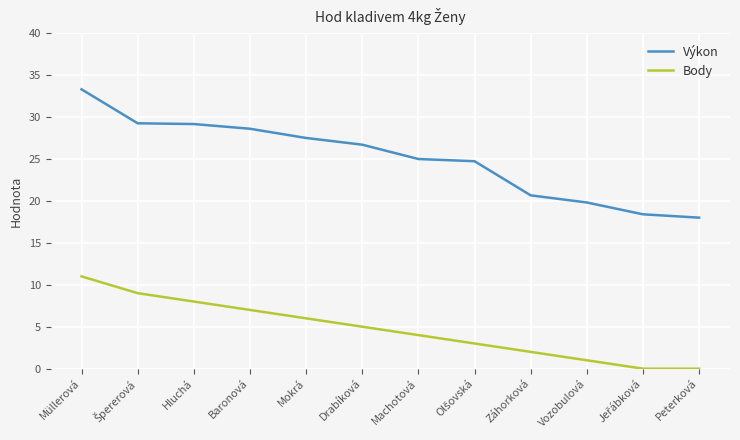

Is it true that Výkon equals 33.3 at Müllerová?

True